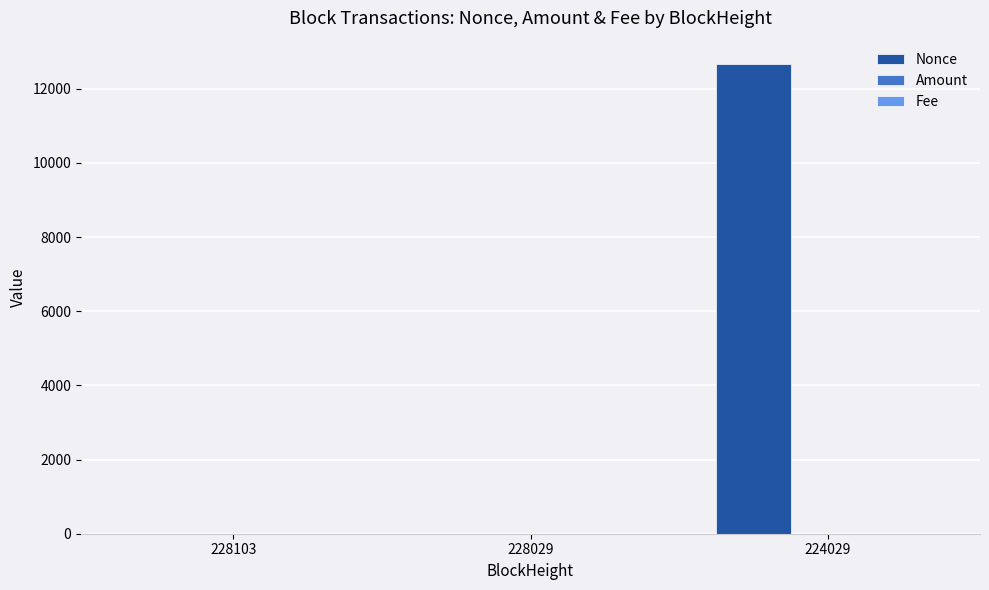

Which series changed the most between 228029 and 224029?

Nonce